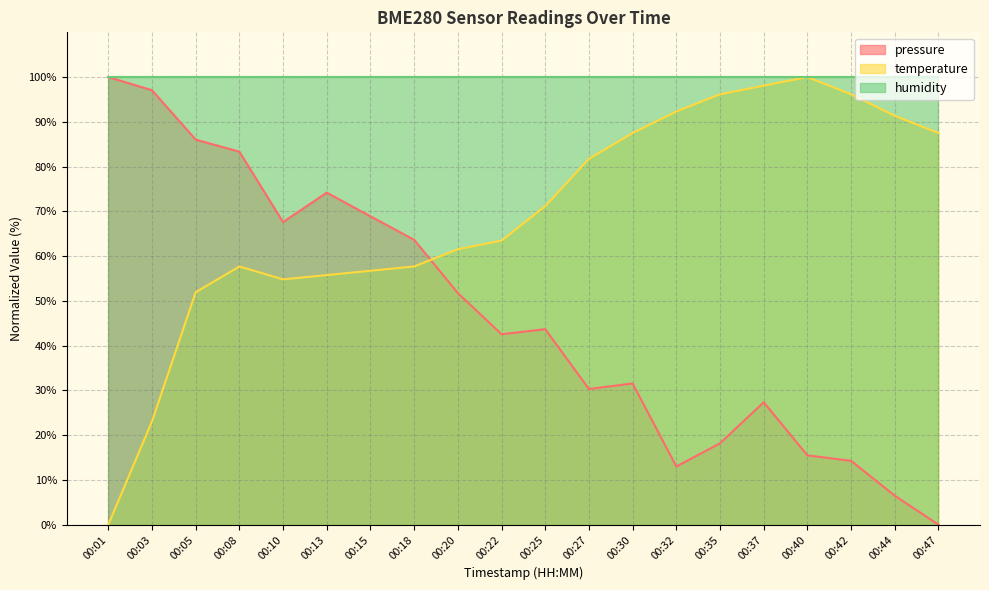

How many values in the temperature series exceed 71?

10